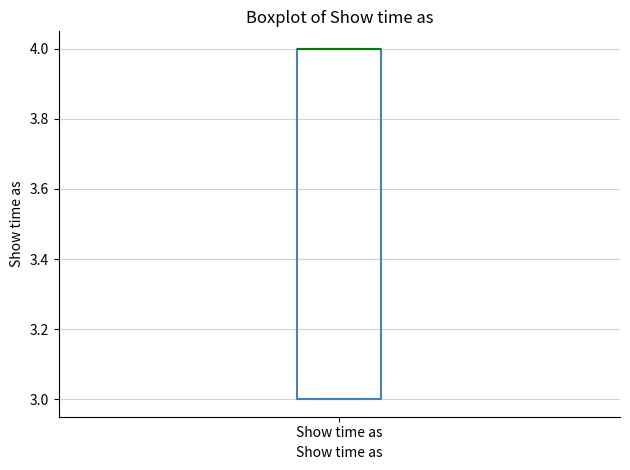

Read this box plot against the y-axis: the position of the median line, the range covered by the box, and the ends of both whiskers. The values are not printed on the chart, so give them approximately, as read against the axis.

median 4 (drawn on the box's upper edge), box 3 to 4, whiskers 3 to 4